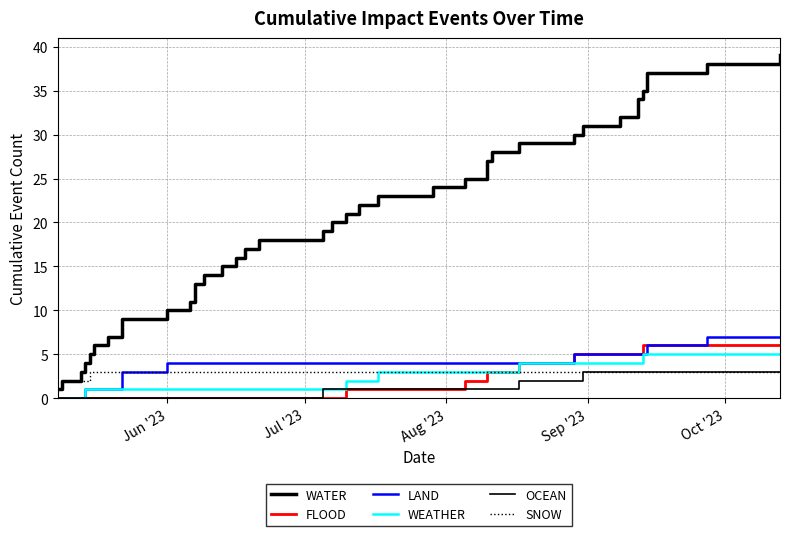

Reading left to right, extract all data points from this chart.

WATER: 1	2	3	4	5	6	7	8	9	10	11	12	13	14	15	16	17	18	19	20	21	22	23	24	25	26	27	28	29	30	31	32	33	34	35	36	37	38	39
FLOOD: 0	0	0	0	0	0	0	0	0	0	0	0	0	0	0	0	0	0	0	0	1	1	1	1	2	3	3	3	4	5	5	5	5	5	6	6	6	6	6
LAND: 0	0	0	1	1	1	1	2	3	4	4	4	4	4	4	4	4	4	4	4	4	4	4	4	4	4	4	4	4	5	5	5	5	5	5	5	6	7	7
WEATHER: 0	0	0	1	1	1	1	1	1	1	1	1	1	1	1	1	1	1	1	1	2	2	3	3	3	3	3	3	4	4	4	4	4	4	5	5	5	5	5
OCEAN: 0	0	0	0	0	0	0	0	0	0	0	0	0	0	0	0	0	0	1	1	1	1	1	1	1	1	1	1	2	2	3	3	3	3	3	3	3	3	3
SNOW: 1	2	2	2	3	3	3	3	3	3	3	3	3	3	3	3	3	3	3	3	3	3	3	3	3	3	3	3	3	3	3	3	3	3	3	3	3	3	3